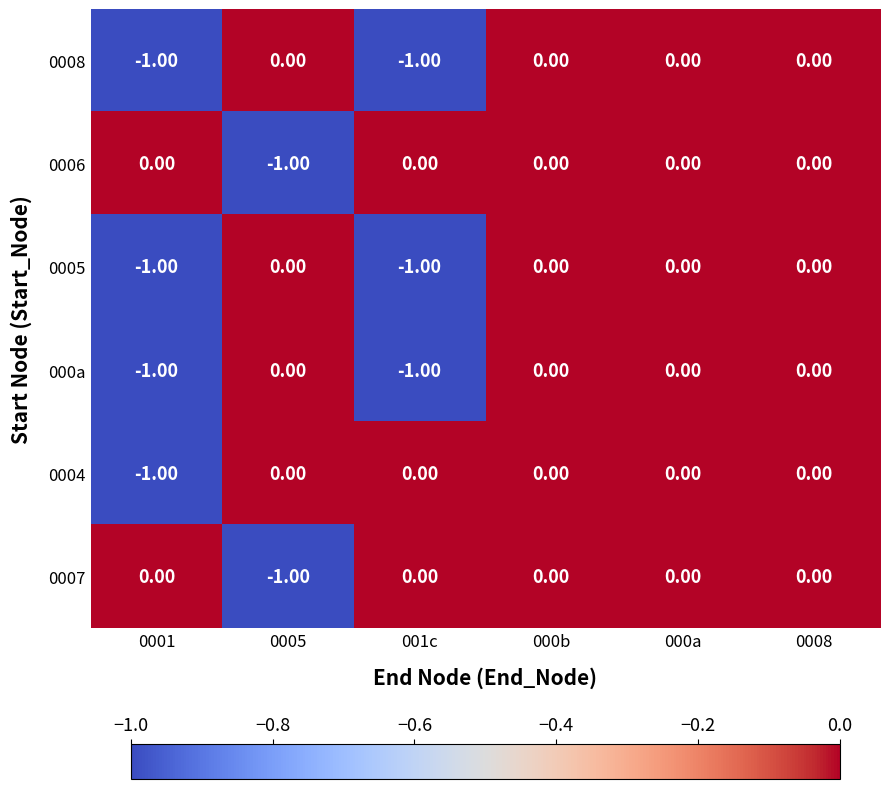

How many values in 0005 are below zero?

2